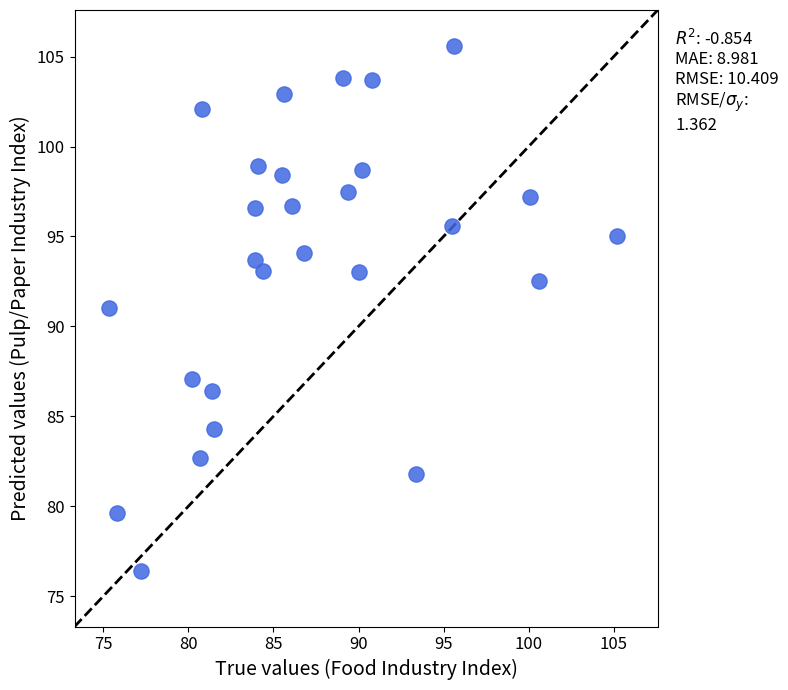

What is the range of Y values (max minus min)?

29.2